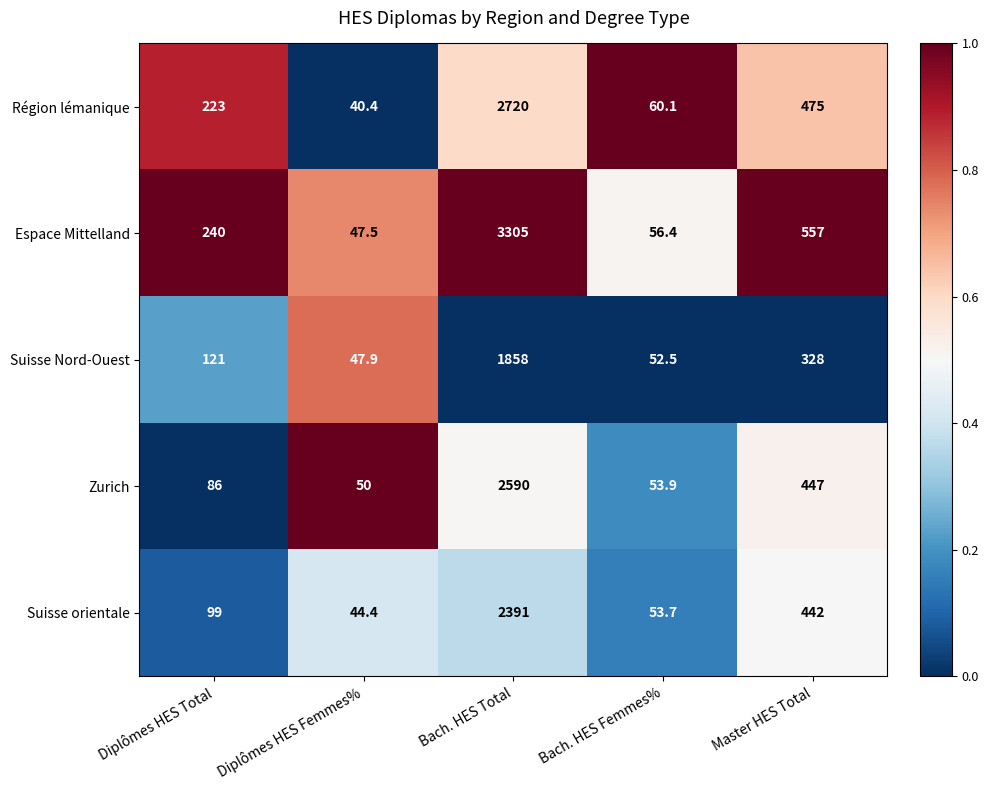

Reading left to right, extract all data points from this chart.

Région lémanique: Diplômes HES Total=223.0	Diplômes HES Femmes%=40.4	Bach. HES Total=2720.0	Bach. HES Femmes%=60.1	Master HES Total=475.0
Espace Mittelland: Diplômes HES Total=240.0	Diplômes HES Femmes%=47.5	Bach. HES Total=3305.0	Bach. HES Femmes%=56.4	Master HES Total=557.0
Suisse Nord-Ouest: Diplômes HES Total=121.0	Diplômes HES Femmes%=47.9	Bach. HES Total=1858.0	Bach. HES Femmes%=52.5	Master HES Total=328.0
Zurich: Diplômes HES Total=86.0	Diplômes HES Femmes%=50.0	Bach. HES Total=2590.0	Bach. HES Femmes%=53.9	Master HES Total=447.0
Suisse orientale: Diplômes HES Total=99.0	Diplômes HES Femmes%=44.4	Bach. HES Total=2391.0	Bach. HES Femmes%=53.7	Master HES Total=442.0